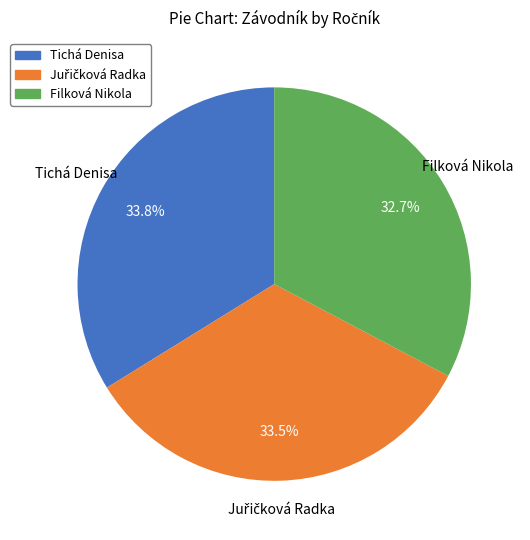

Which has a higher value, Tichá Denisa or Filková Nikola?

Tichá Denisa